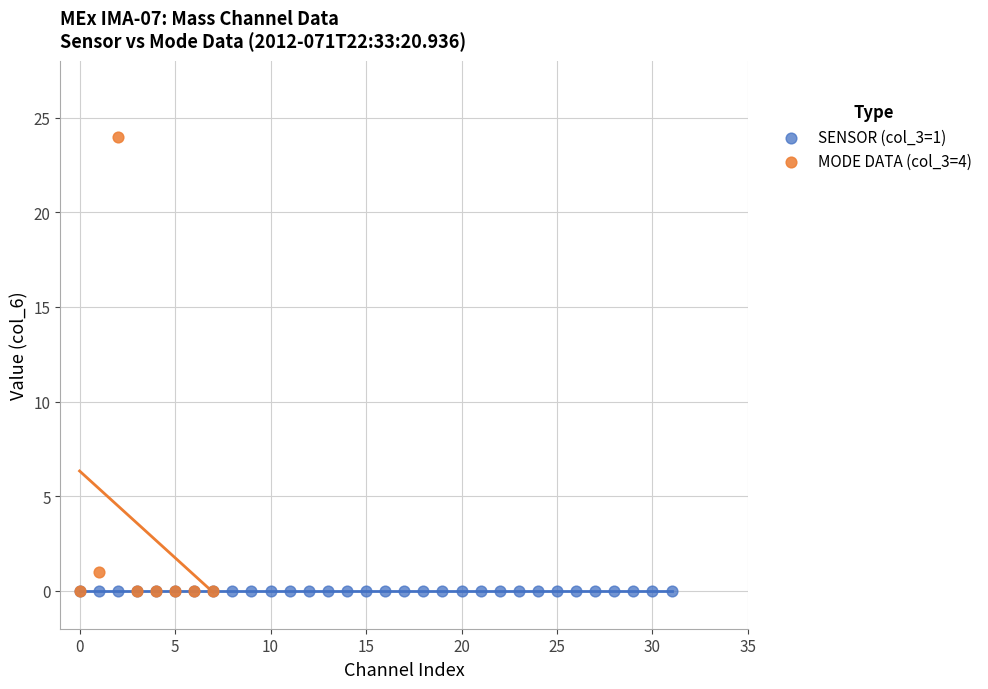

What are all the series names shown in the legend?

SENSOR (col_3=1), MODE DATA (col_3=4)